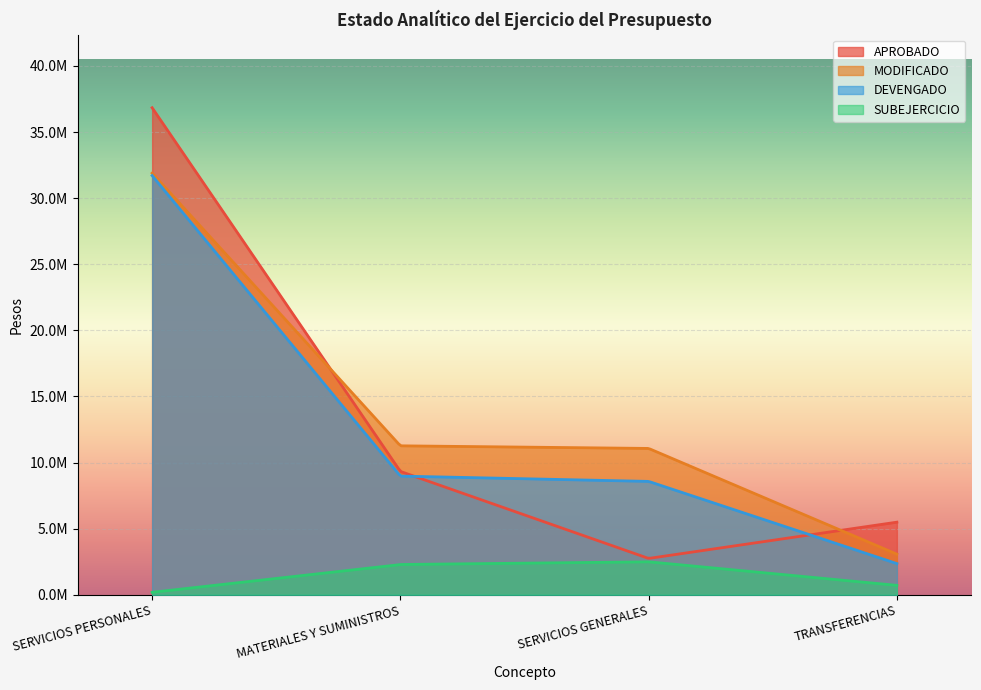

How many series are shown in this chart?

4